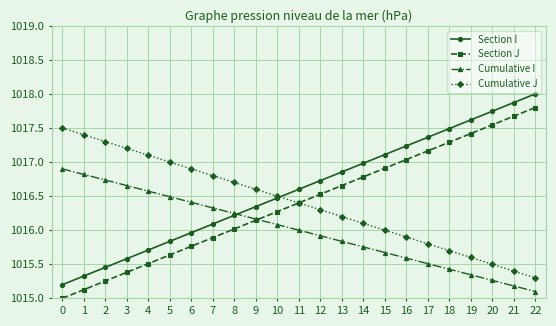

The Section J series shows 1015.5 at 4. True or false?

True